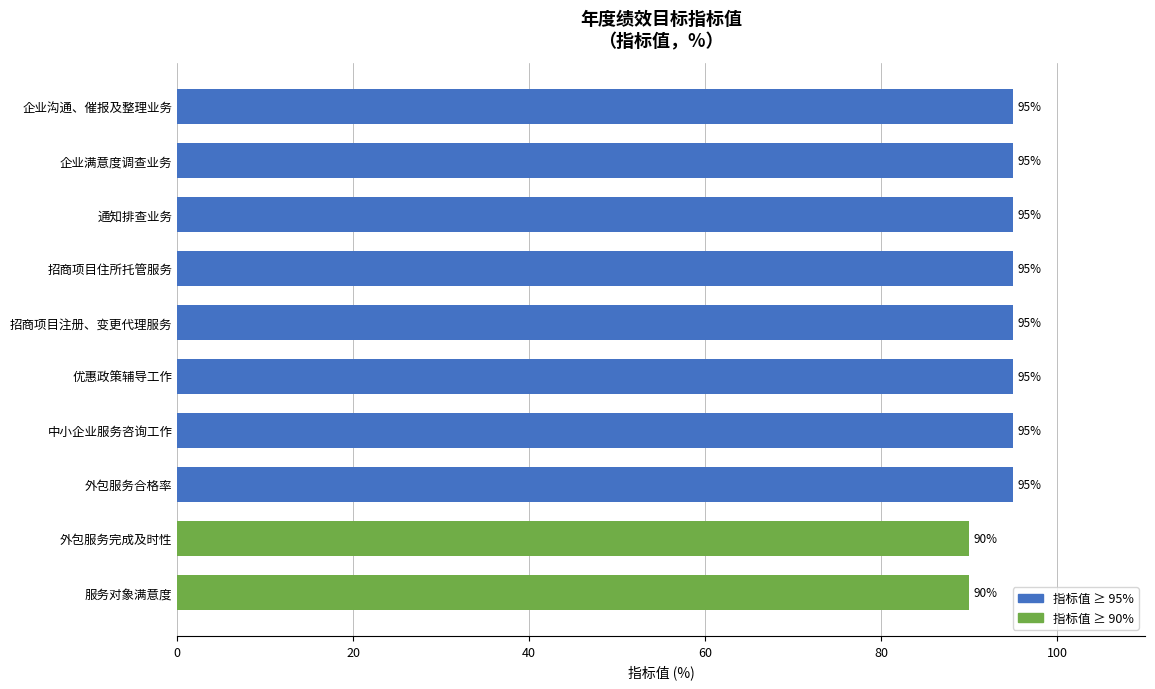

What position from the bottom is 优惠政策辅导工作?

5